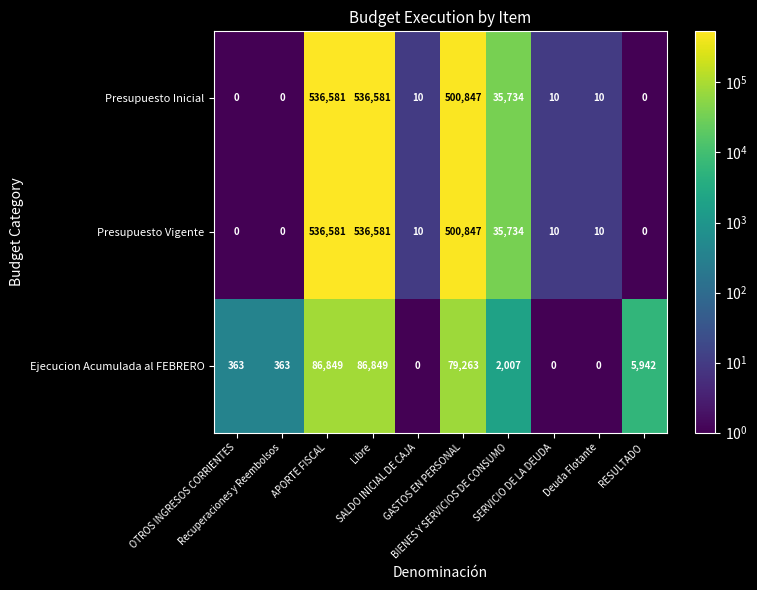

What is the difference between the highest and lowest values at GASTOS EN PERSONAL?

421584